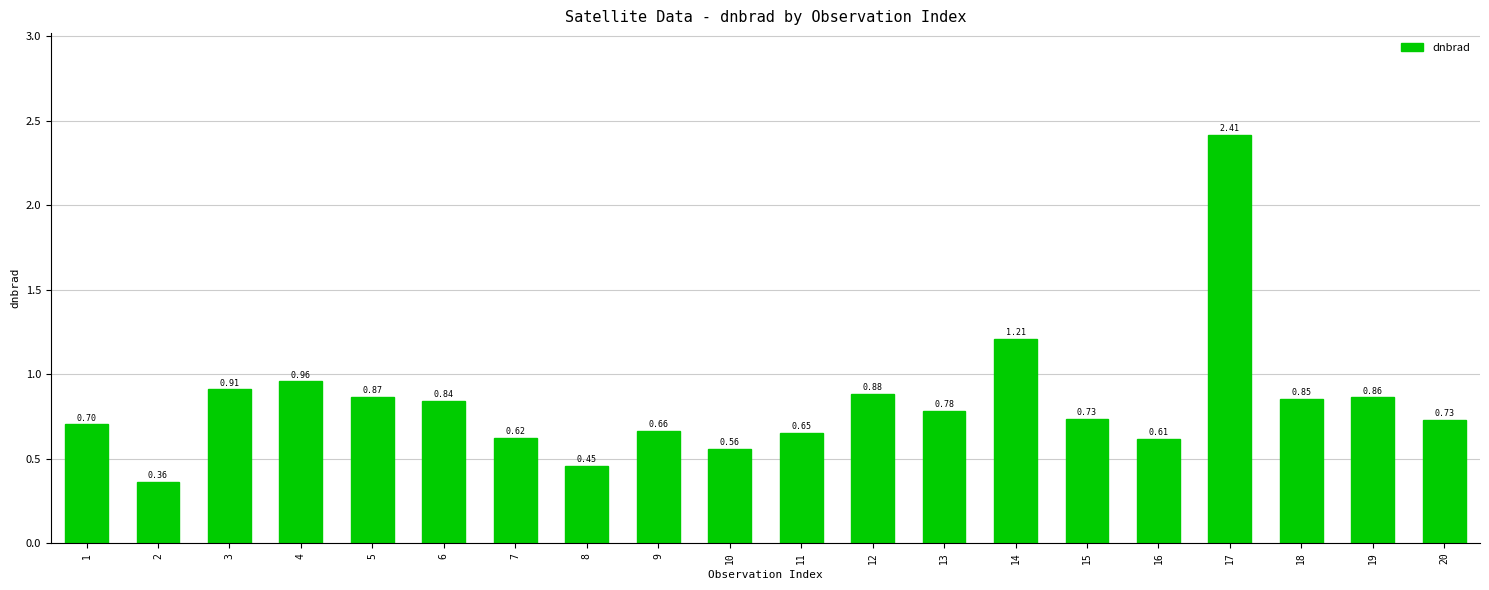

What is the change in value from 6 to 7?

-0.2